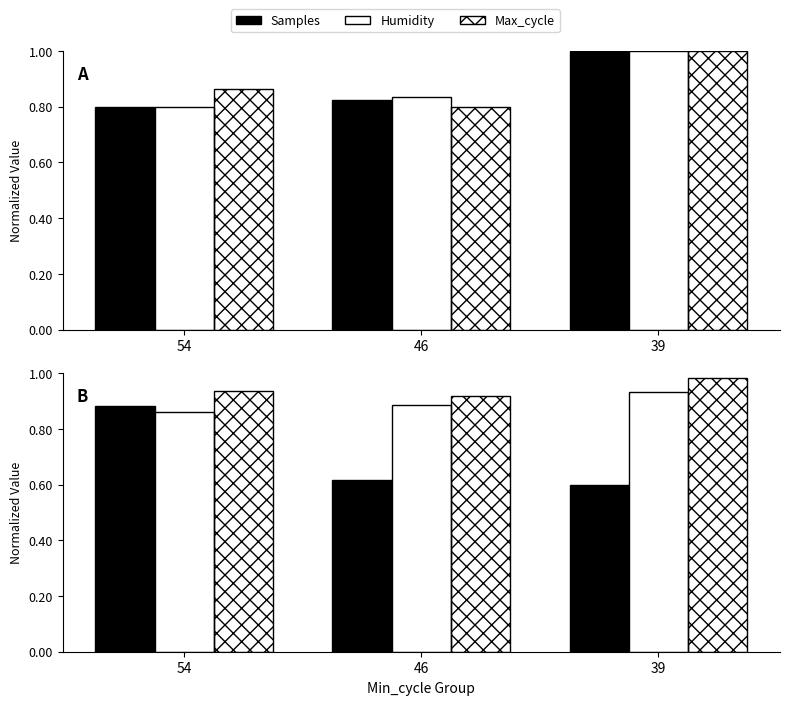

Rank the series at 46 from lowest to highest value.

Temp (norm), Max_cycle, Samples, Humidity, Humidity (norm), Max_cycle (norm)